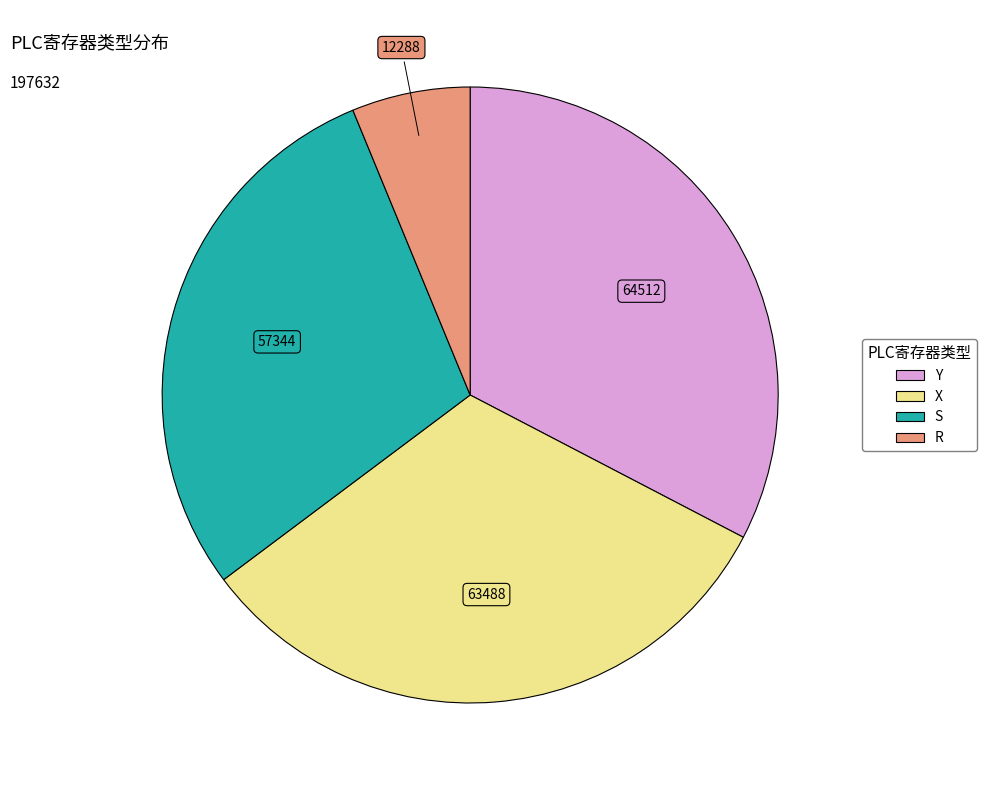

Does any single category account for the majority?

No